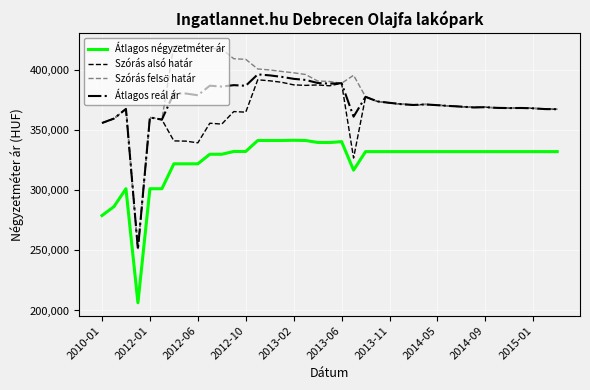

What is the difference between the maximum and minimum values in the Átlagos négyzetméter ár series?

135197